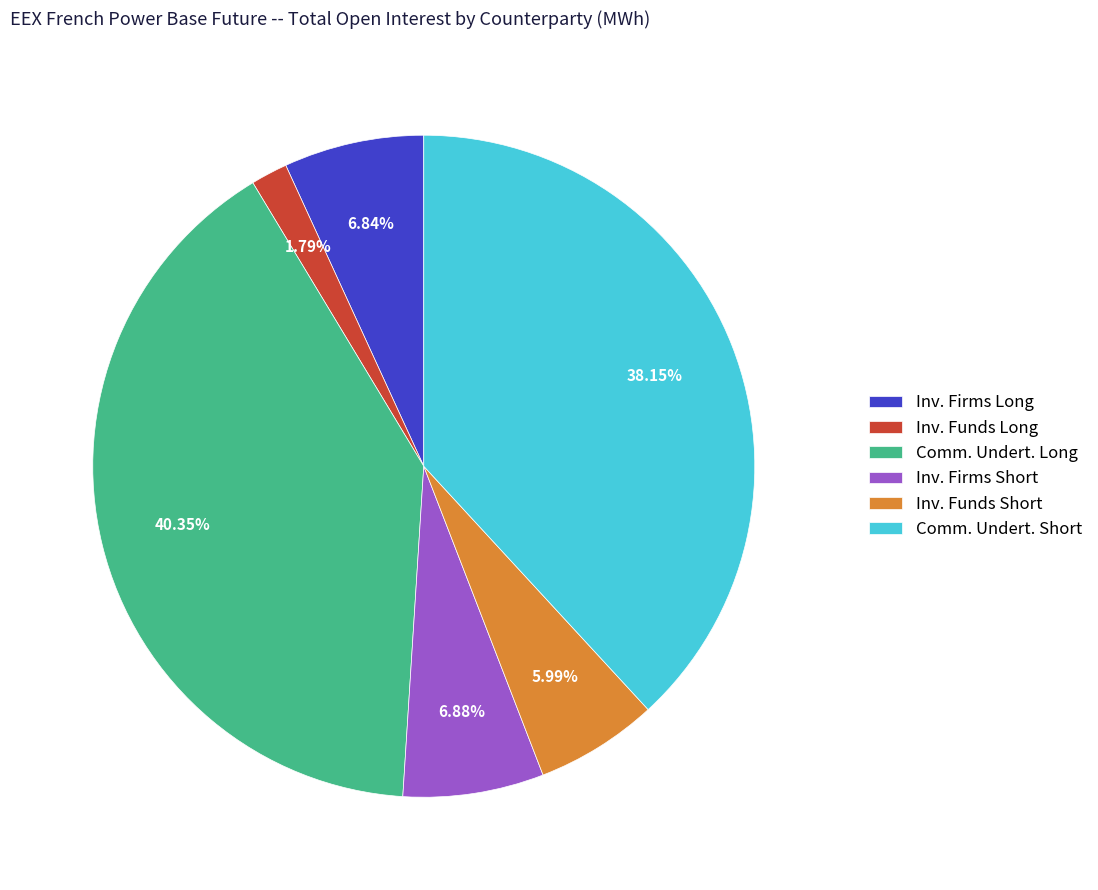

Is Inv. Firms Long the majority of the pie?

No